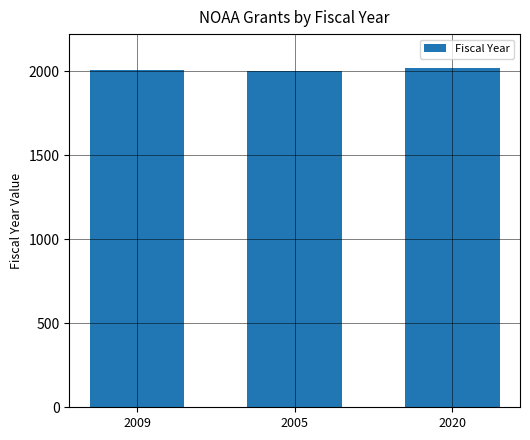

Is it true that the value at 2005 is 3404?

False